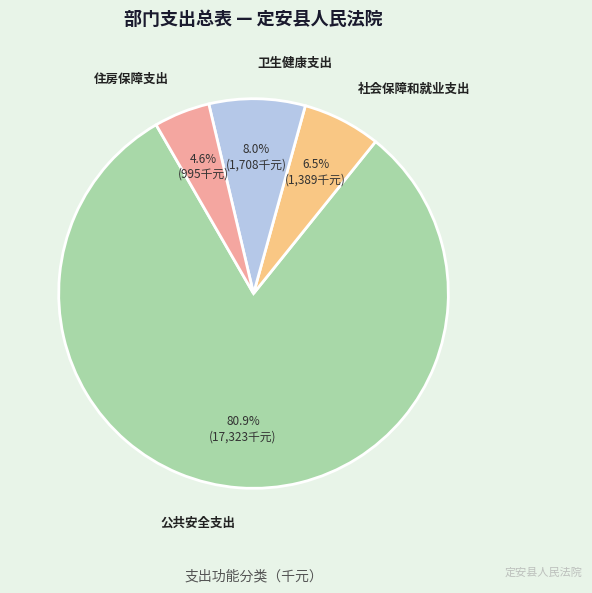

Does any single category account for the majority?

Yes